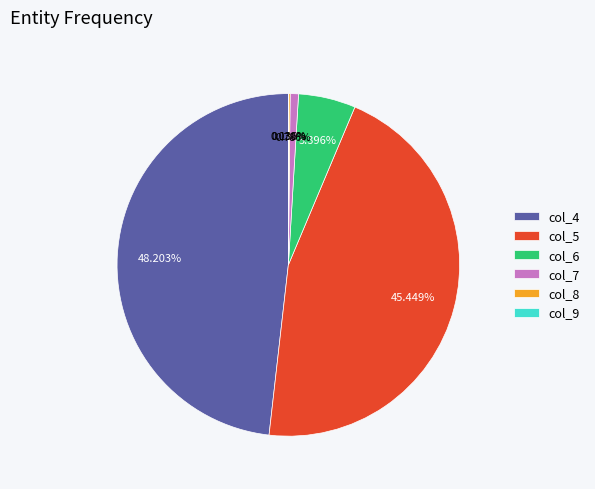

Which has a higher value, col_4 or col_7?

col_4